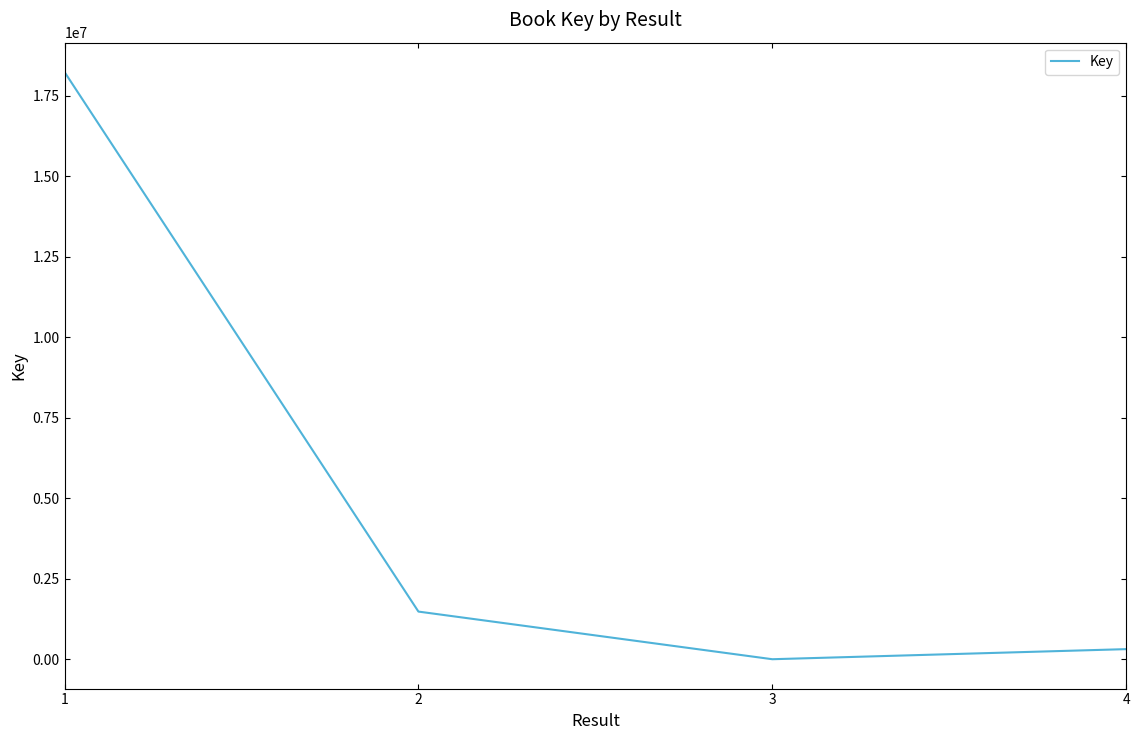

Reading right to left, what are all the values shown in this chart?

4=319388	3=6321	2=1485087	1=18233558